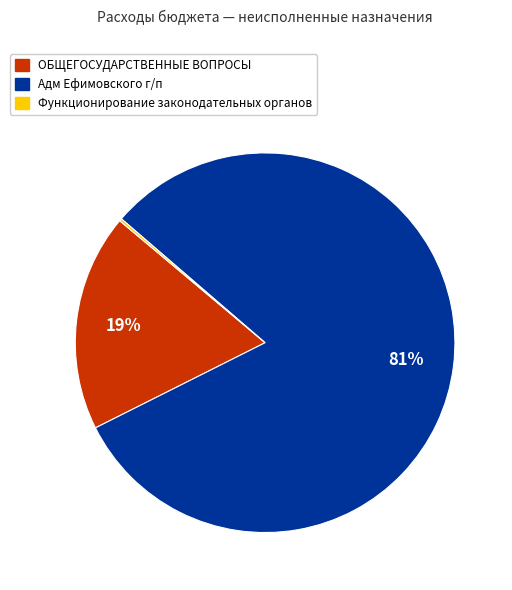

To the nearest percent, what is the difference between the largest and smallest slice percentages?

81%